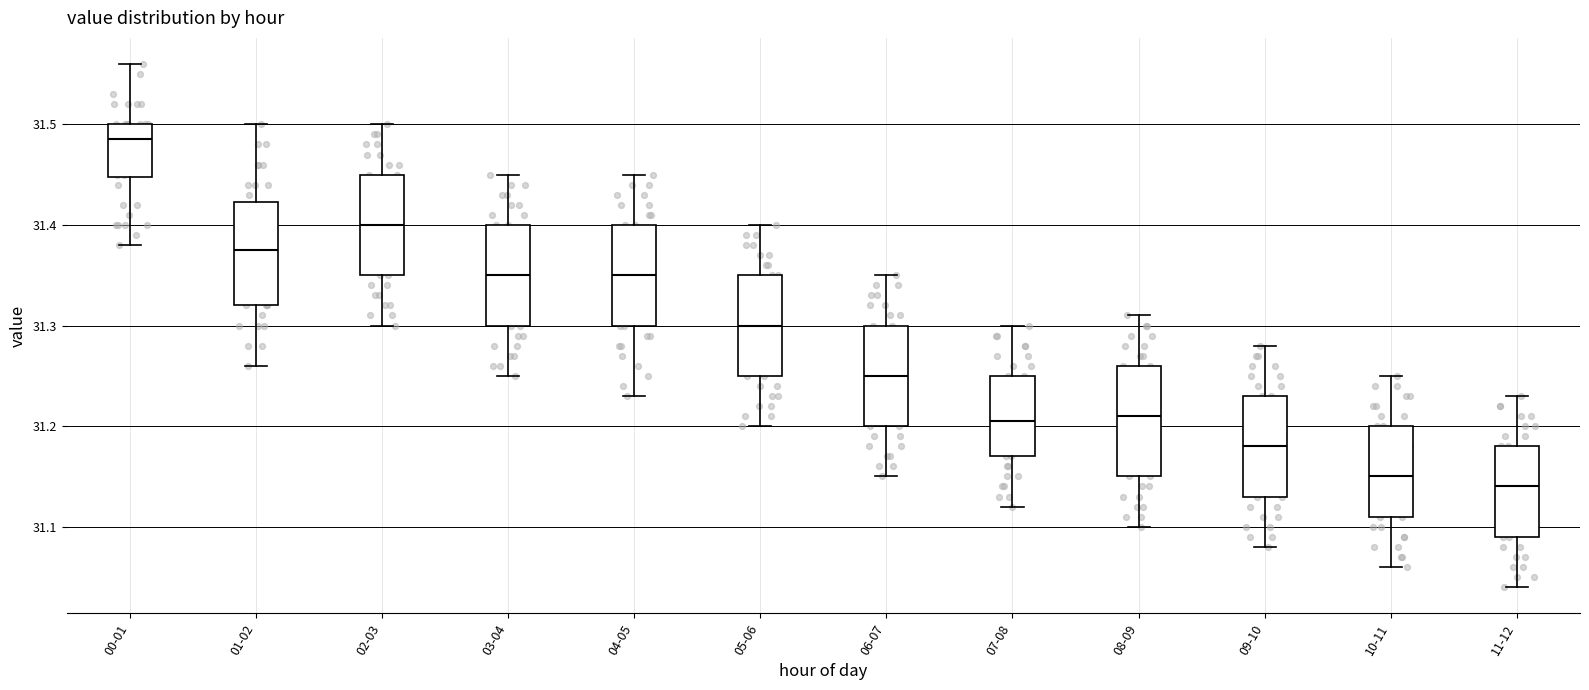

Reading left to right, transcribe this box plot: for each box, give where its median line is, the range the box spans, and where its two whiskers end, as read against the y-axis. The values are not printed on the chart, so give them approximately, as read against the axis.

00-01: median 31.49, box 31.45 to 31.50, whiskers 31.38 to 31.56
01-02: median 31.38, box 31.32 to 31.42, whiskers 31.26 to 31.50
02-03: median 31.40, box 31.35 to 31.45, whiskers 31.30 to 31.50
03-04: median 31.35, box 31.30 to 31.40, whiskers 31.25 to 31.45
04-05: median 31.35, box 31.30 to 31.40, whiskers 31.23 to 31.45
05-06: median 31.30, box 31.25 to 31.35, whiskers 31.20 to 31.40
06-07: median 31.25, box 31.20 to 31.30, whiskers 31.15 to 31.35
07-08: median 31.21, box 31.17 to 31.25, whiskers 31.12 to 31.30
08-09: median 31.21, box 31.15 to 31.26, whiskers 31.10 to 31.31
09-10: median 31.18, box 31.13 to 31.23, whiskers 31.08 to 31.28
10-11: median 31.15, box 31.11 to 31.20, whiskers 31.06 to 31.25
11-12: median 31.14, box 31.09 to 31.18, whiskers 31.04 to 31.23